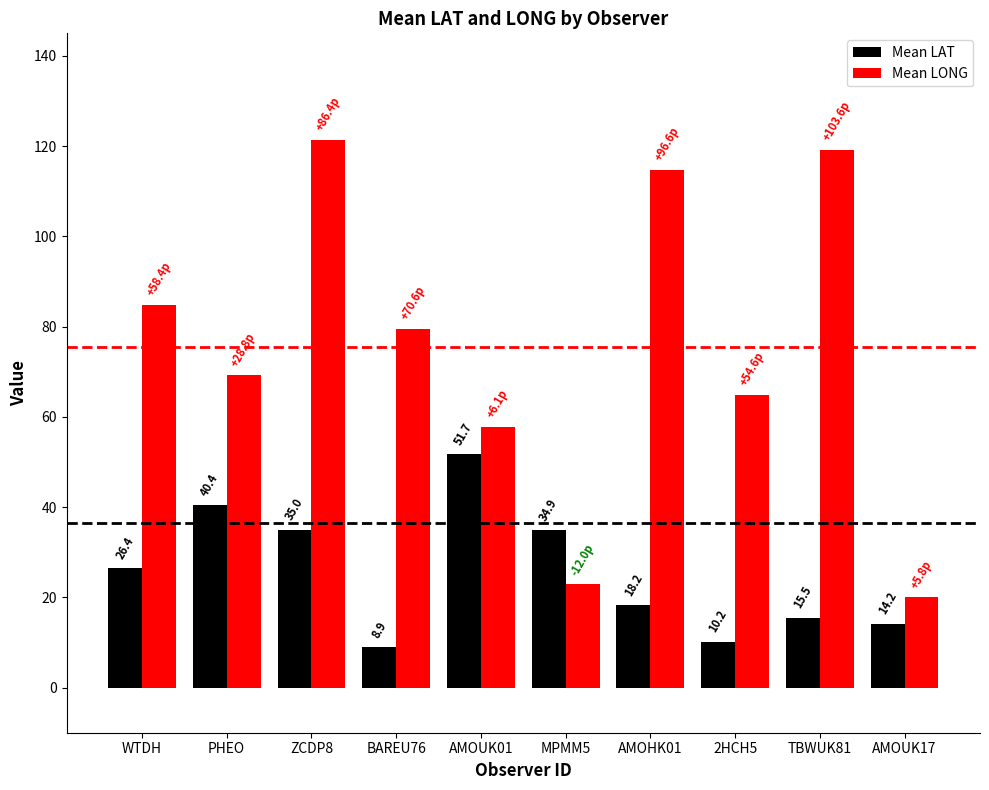

Reading right to left, transcribe all the data shown in this chart.

Mean LAT: 14.2	15.5	10.2	18.2	34.9	51.7	8.9	35.0	40.4	26.4
Mean LONG: 20.0	119.1	64.8	114.8	22.9	57.8	79.5	121.4	69.2	84.8